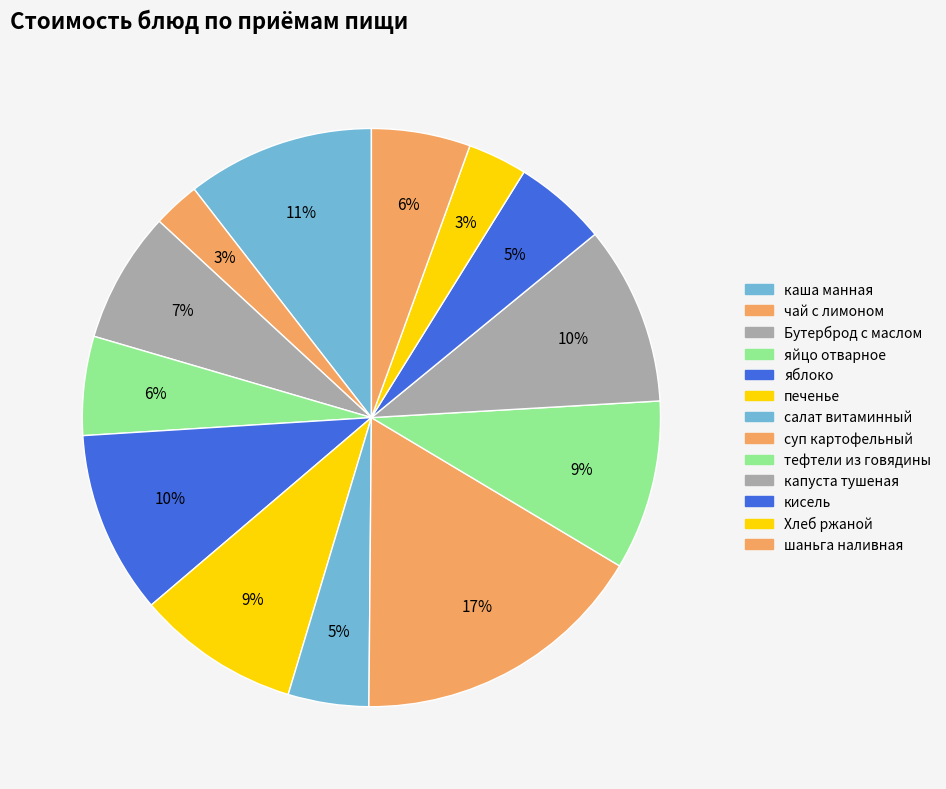

Count the number of slices in the pie.

13